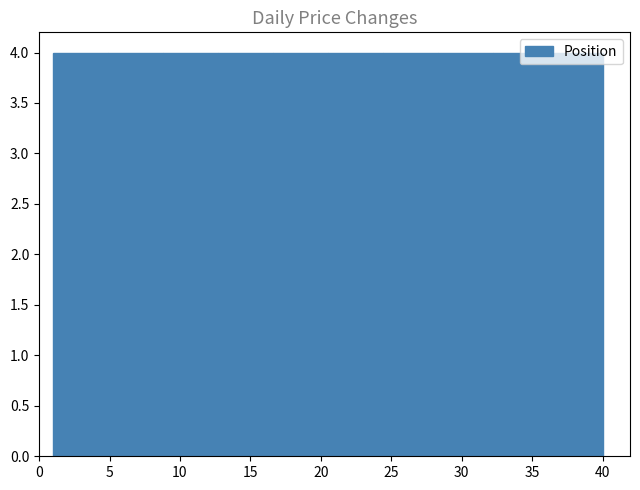

Reading left to right, transcribe this chart: for each bar, give the range it covers on the x-axis and its height. Neither the bar edges nor the heights are printed on the chart, so give them approximately, as read against the axes.

1.0 to 4.9: 4
4.9 to 8.8: 4
8.8 to 12.7: 4
12.7 to 16.6: 4
16.6 to 20.5: 4
20.5 to 24.4: 4
24.4 to 28.3: 4
28.3 to 32.2: 4
32.2 to 36.1: 4
36.1 to 40.0: 4